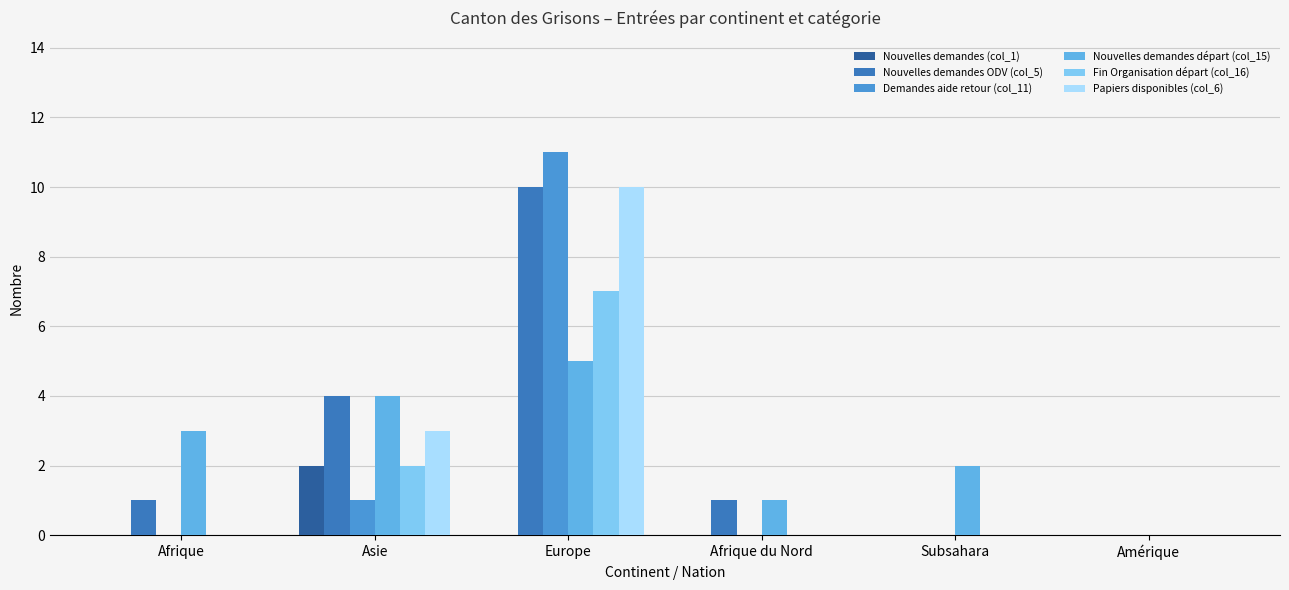

Which category has the highest value across all series?

Europe